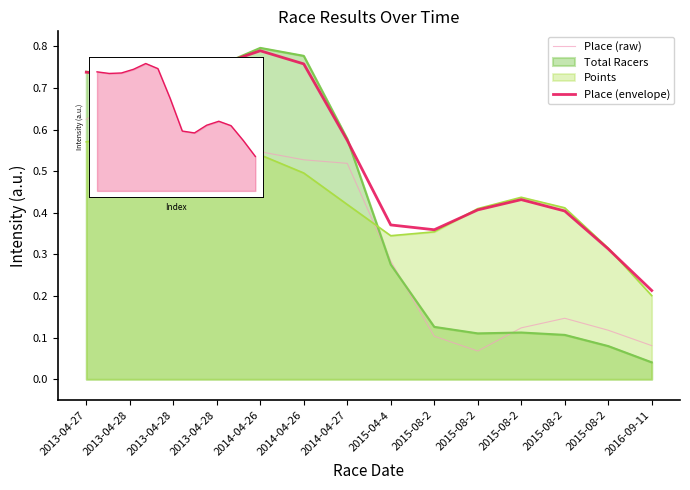

Which category has the lowest value in the Place (raw) series?

2015-08-2